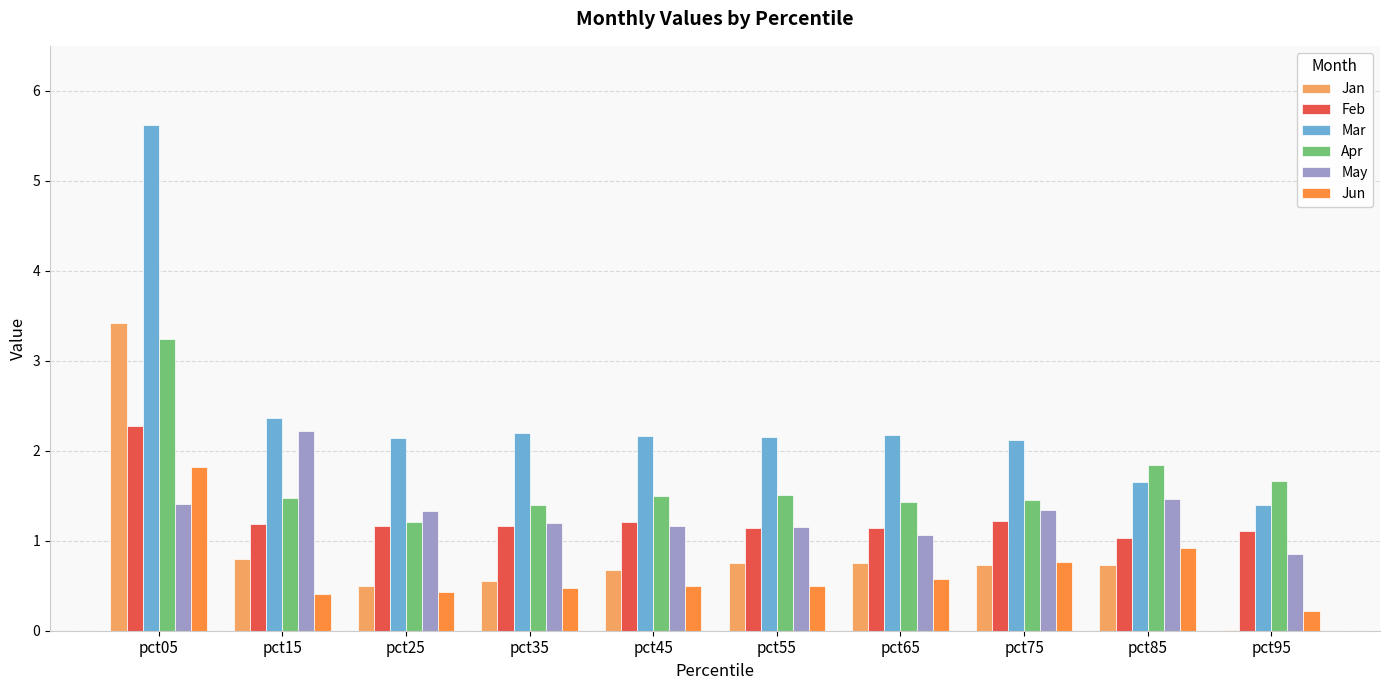

Which series has the largest range (max minus min)?

Mar